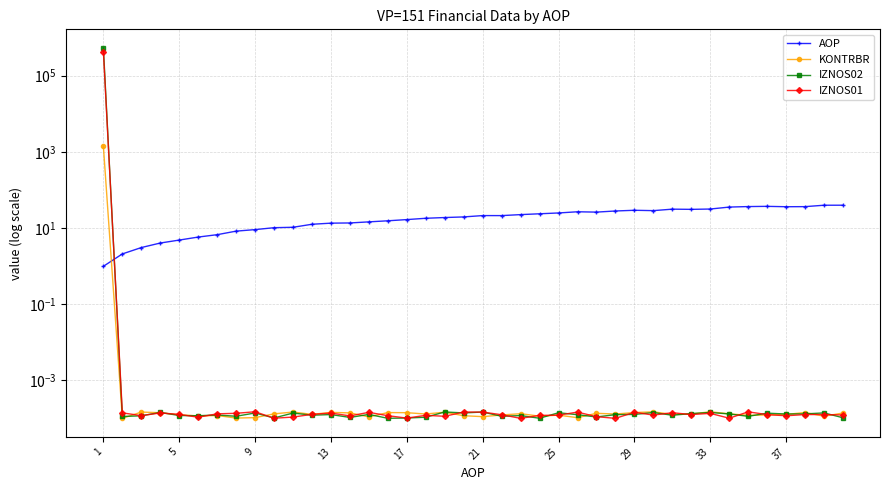

The IZNOS02 series shows 0.0 at 37. True or false?

False